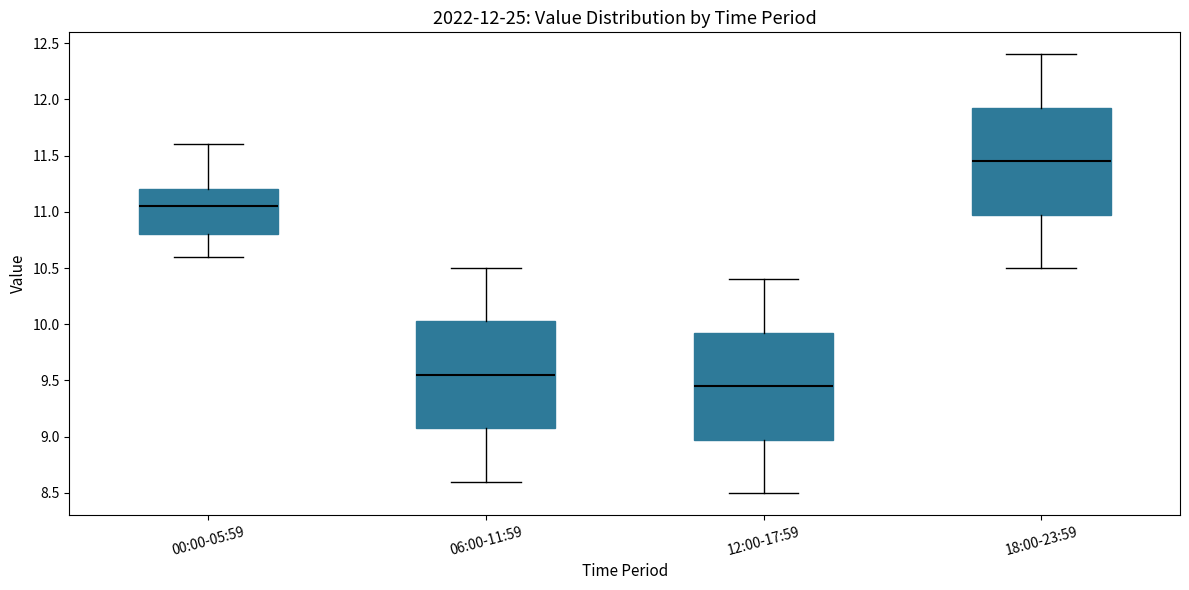

Which box's median line is the lowest?

12:00-17:59